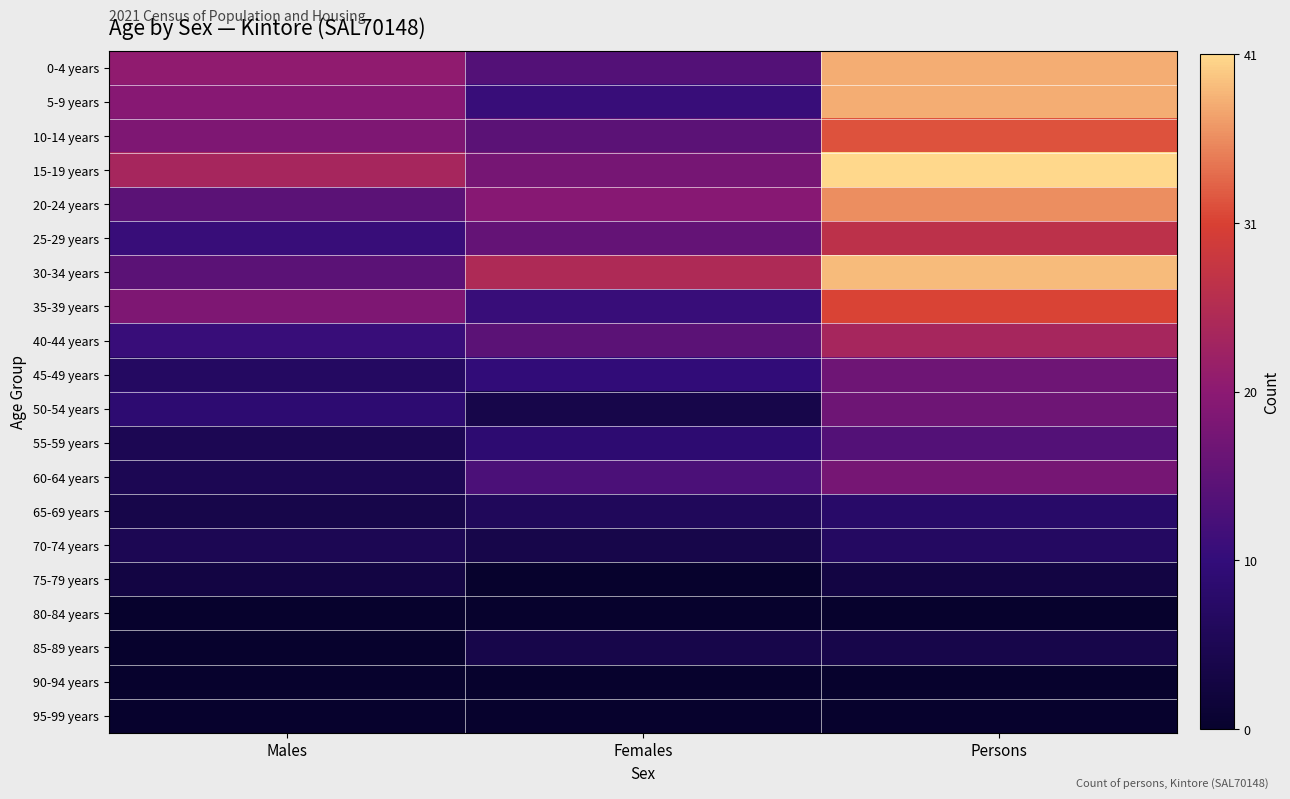

Between Females and Persons, which is larger?

Persons